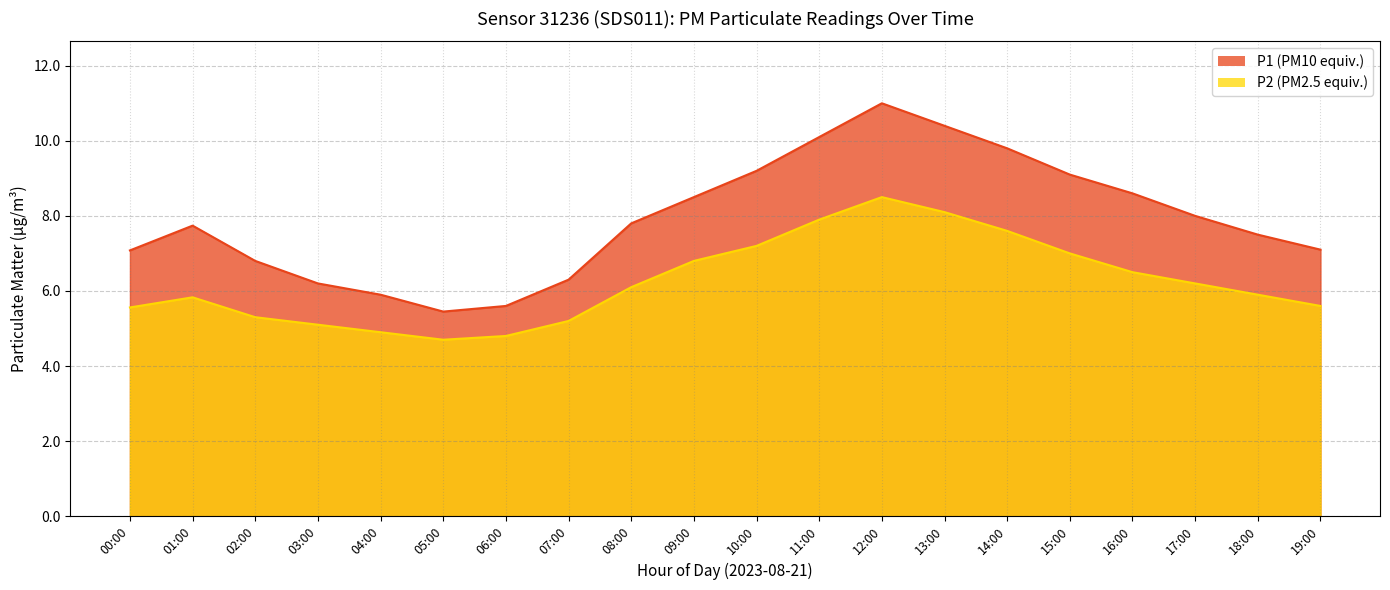

How many lines are shown in the chart?

2